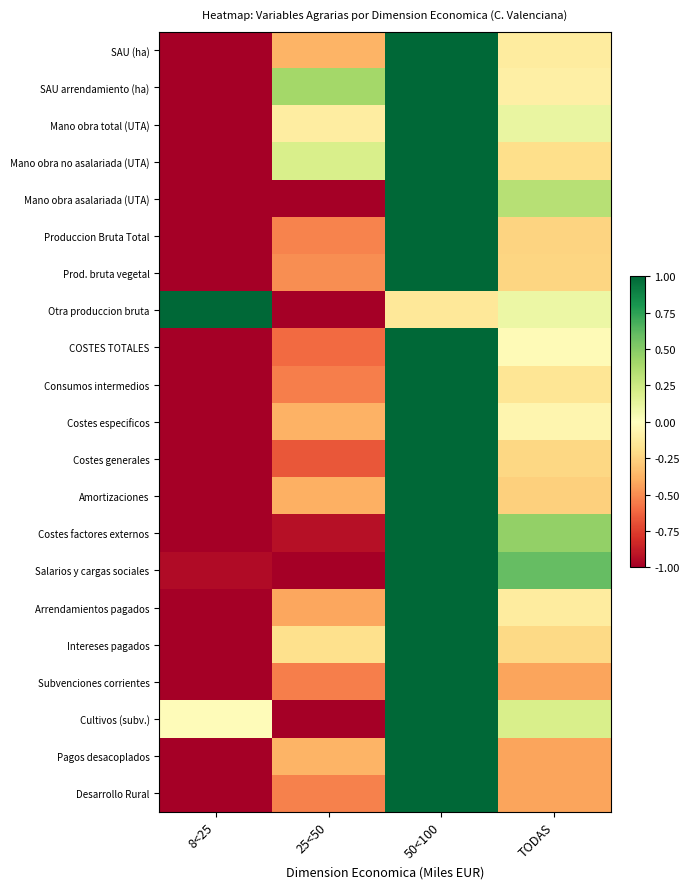

Reading left to right, extract all data points from this chart.

SAU (ha): 8<25=-1.0	25<50=-0.4	50<100=1.0	TODAS=-0.1
SAU arrendamiento (ha): 8<25=-1.0	25<50=0.4	50<100=1.0	TODAS=-0.1
Mano obra total (UTA): 8<25=-1.0	25<50=-0.1	50<100=1.0	TODAS=0.1
Mano obra no asalariada (UTA): 8<25=-1.0	25<50=0.2	50<100=1.0	TODAS=-0.2
Mano obra asalariada (UTA): 8<25=-1.0	25<50=-1.0	50<100=1.0	TODAS=0.3
Produccion Bruta Total: 8<25=-1.0	25<50=-0.5	50<100=1.0	TODAS=-0.2
Prod. bruta vegetal: 8<25=-1.0	25<50=-0.5	50<100=1.0	TODAS=-0.2
Otra produccion bruta: 8<25=1.0	25<50=-1.0	50<100=-0.1	TODAS=0.1
COSTES TOTALES: 8<25=-1.0	25<50=-0.6	50<100=1.0	TODAS=-0.0
Consumos intermedios: 8<25=-1.0	25<50=-0.5	50<100=1.0	TODAS=-0.2
Costes especificos: 8<25=-1.0	25<50=-0.4	50<100=1.0	TODAS=-0.1
Costes generales: 8<25=-1.0	25<50=-0.7	50<100=1.0	TODAS=-0.2
Amortizaciones: 8<25=-1.0	25<50=-0.4	50<100=1.0	TODAS=-0.3
Costes factores externos: 8<25=-1.0	25<50=-0.9	50<100=1.0	TODAS=0.5
Salarios y cargas sociales: 8<25=-1.0	25<50=-1.0	50<100=1.0	TODAS=0.6
Arrendamientos pagados: 8<25=-1.0	25<50=-0.4	50<100=1.0	TODAS=-0.1
Intereses pagados: 8<25=-1.0	25<50=-0.2	50<100=1.0	TODAS=-0.2
Subvenciones corrientes: 8<25=-1.0	25<50=-0.5	50<100=1.0	TODAS=-0.4
Cultivos (subv.): 8<25=-0.0	25<50=-1.0	50<100=1.0	TODAS=0.2
Pagos desacoplados: 8<25=-1.0	25<50=-0.4	50<100=1.0	TODAS=-0.4
Desarrollo Rural: 8<25=-1.0	25<50=-0.5	50<100=1.0	TODAS=-0.4